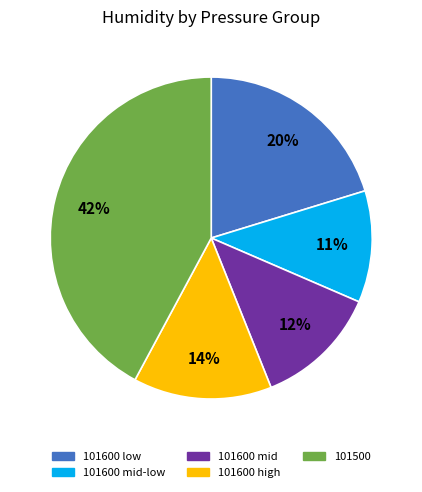

Does any single category account for the majority?

No